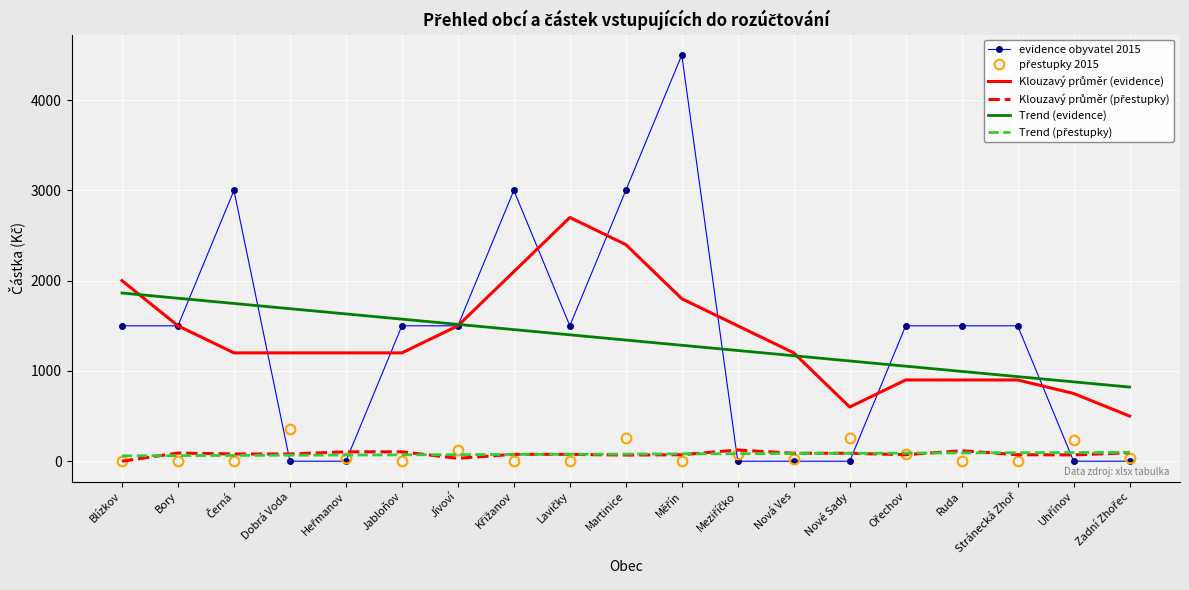

Which series has the largest range (max minus min)?

evidence obyvatel 2015